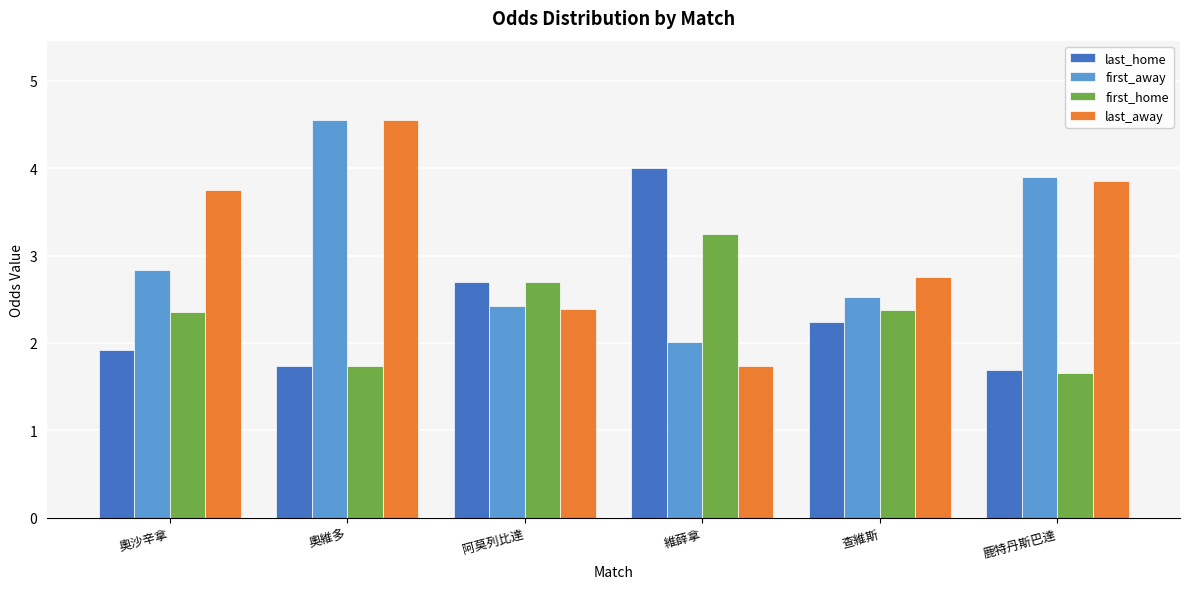

Rank the series at 維薛拿 from lowest to highest value.

last_away, first_away, first_home, last_home